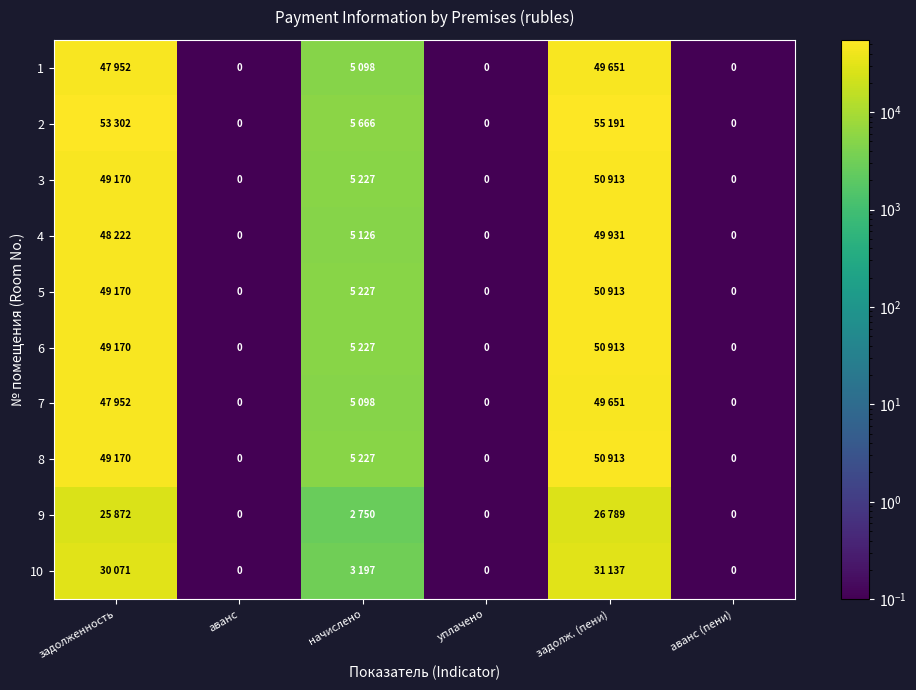

What is the sum of all 10 values?

64405.3